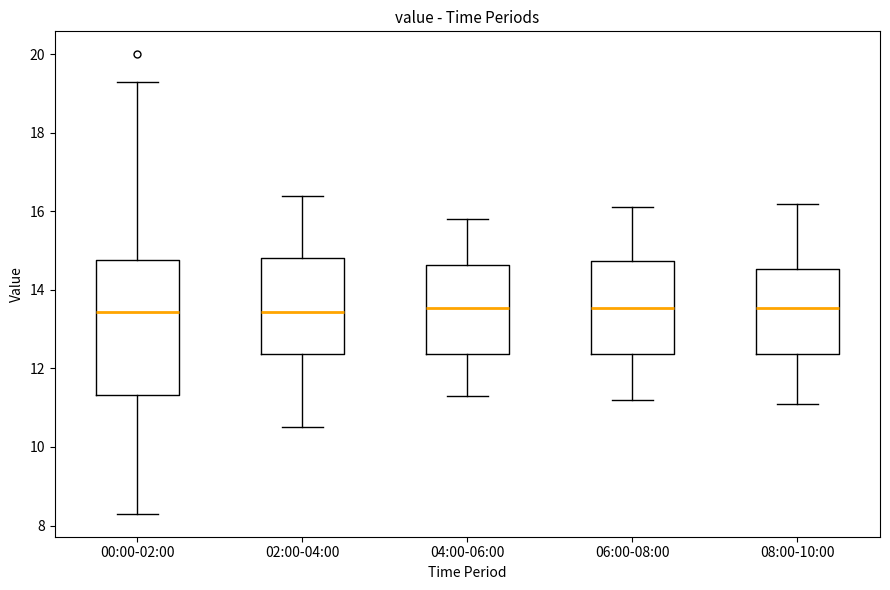

Comparing the boxes themselves (not the whiskers), which one is the tallest?

00:00-02:00